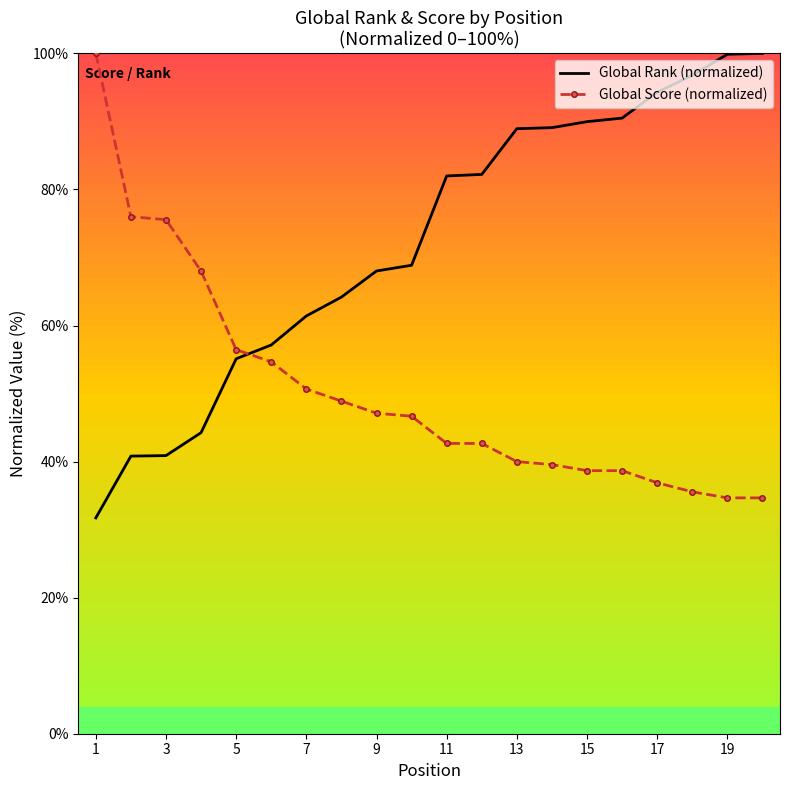

What is the difference between the maximum and second lowest values in the Global Rank (normalized) series?

59.2